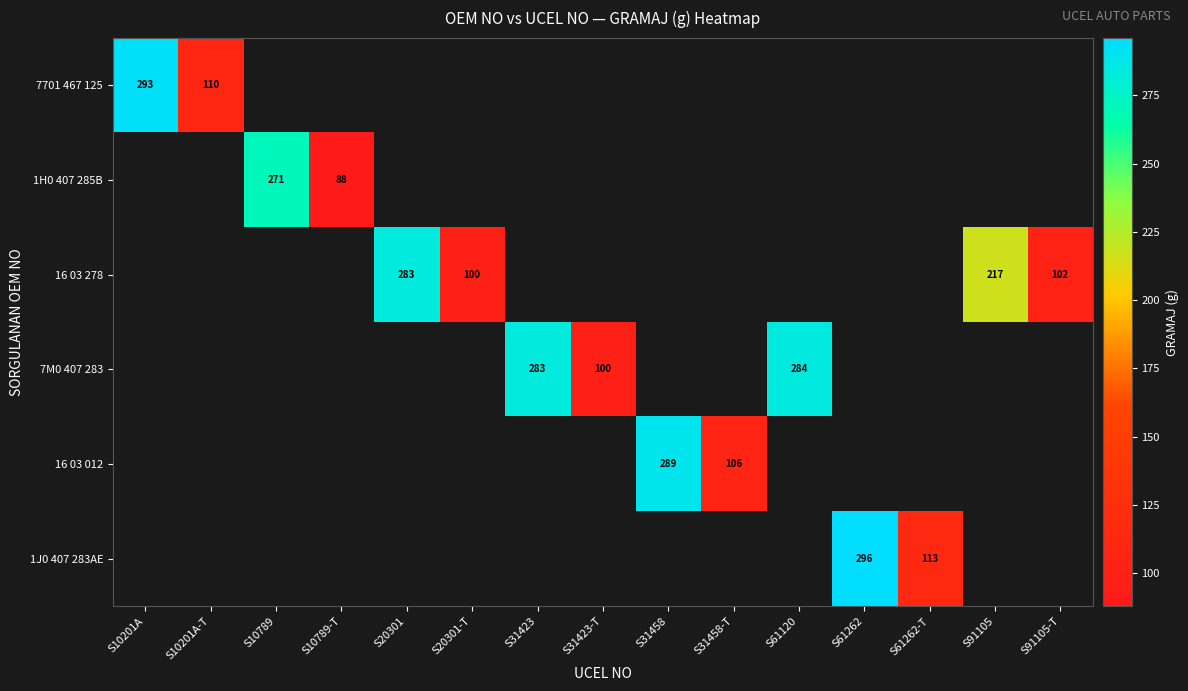

Which category has the highest value across all series?

S61262